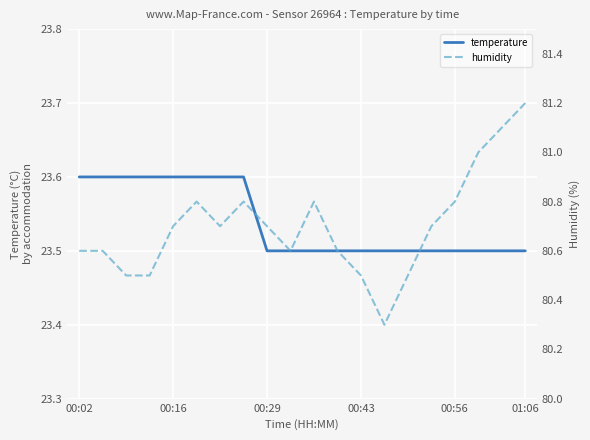

The value of temperature at 00:02 is 12.4. True or false?

False